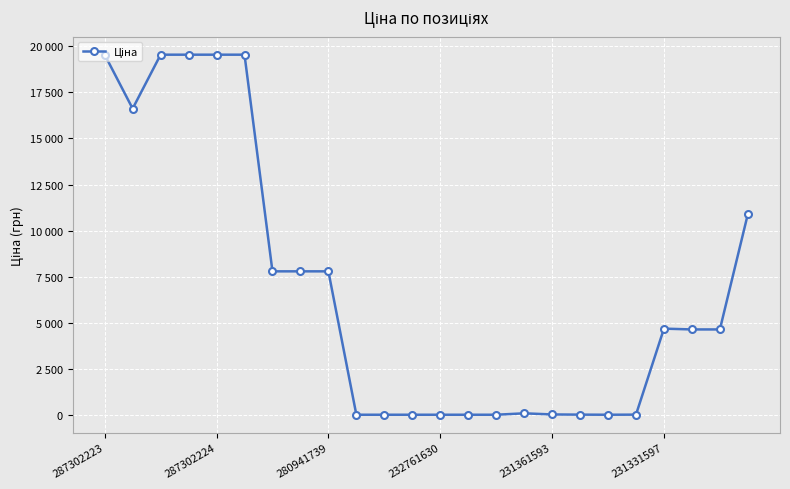

What is the label of the 9th point from the right?

15